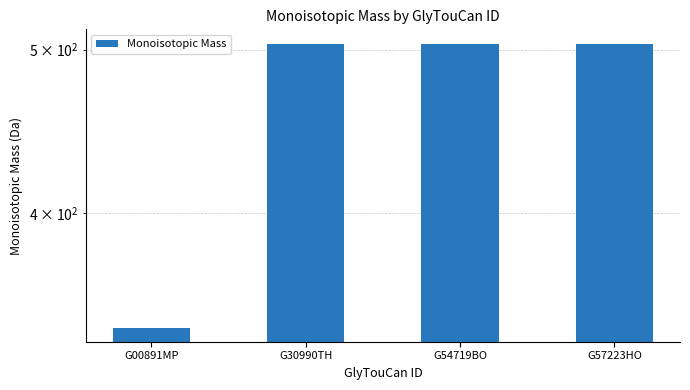

What position from the left is G57223HO?

4